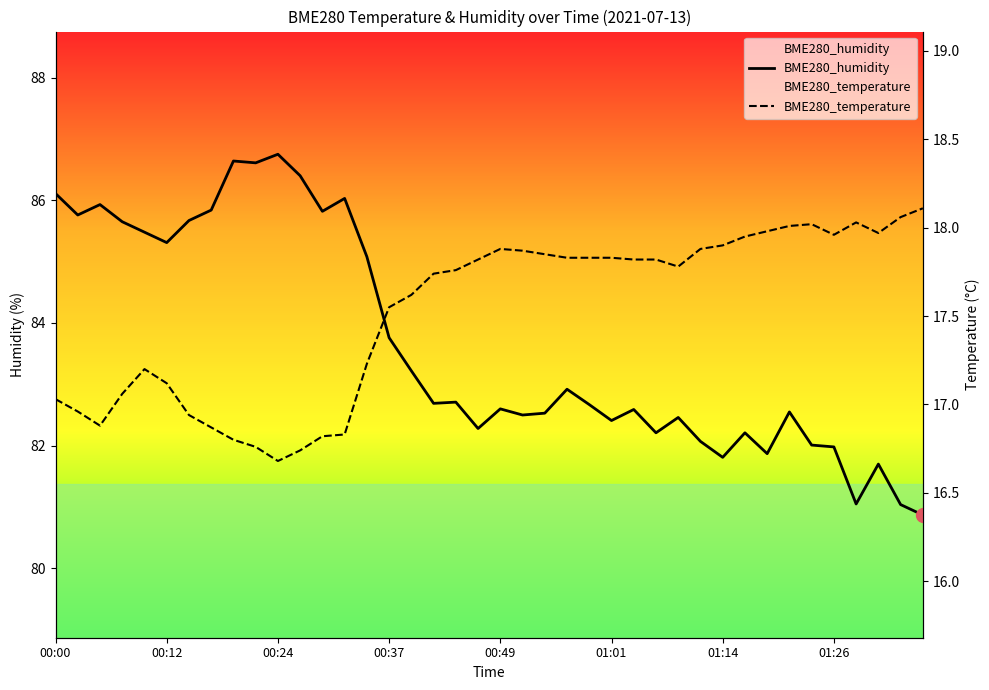

Does the chart display data point markers on the line(s)?

No